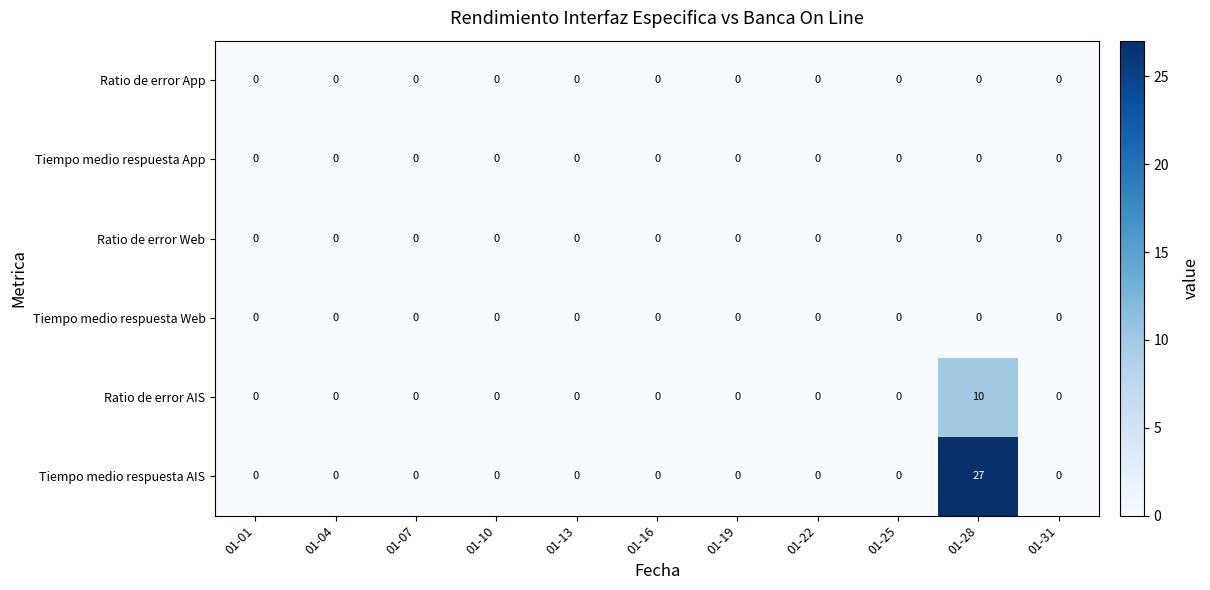

Between 01-07 and 01-28, which series saw the biggest shift?

Tiempo medio respuesta AIS